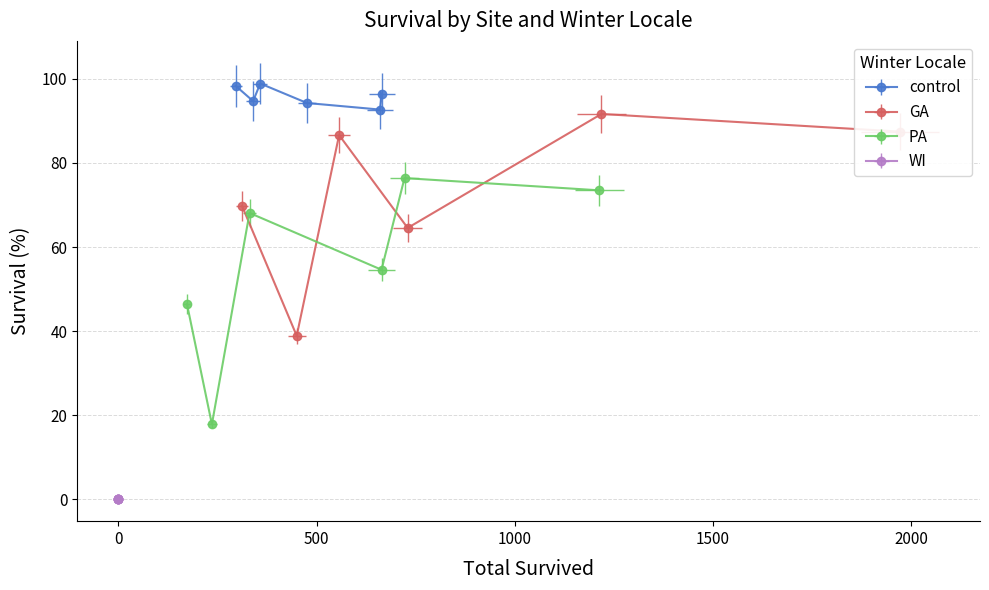

True or false: PA has a value of 8.1 at beaufort.

False